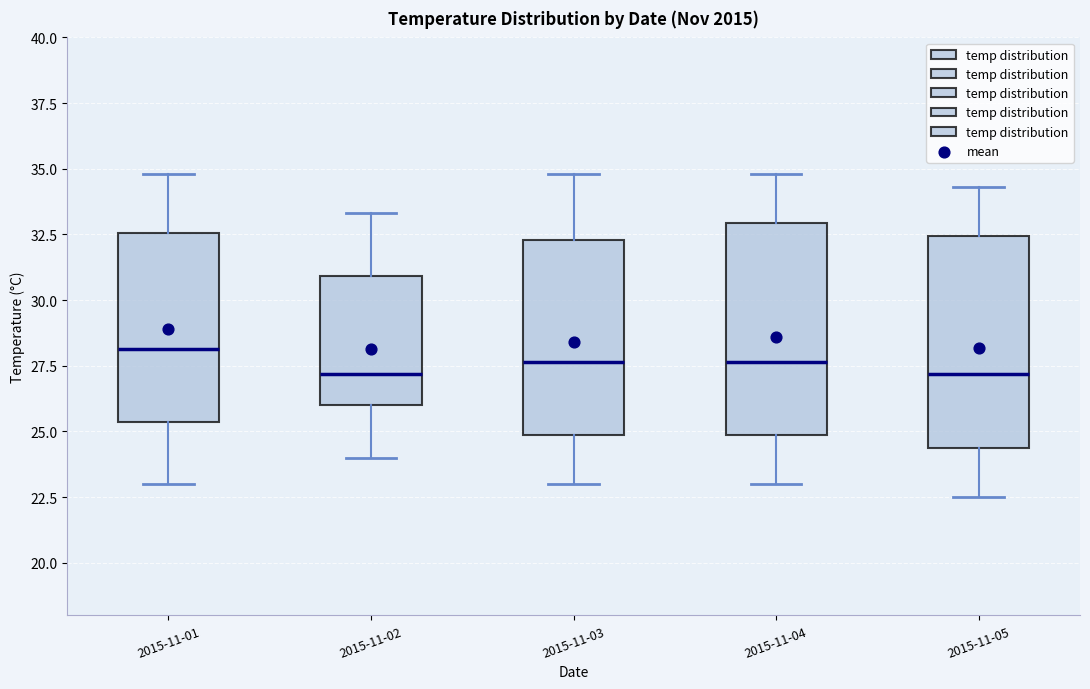

Where does the median line of the box for 2015-11-03 sit on the y-axis? The values are not printed on the chart, so give them approximately, as read against the axis.

27.5